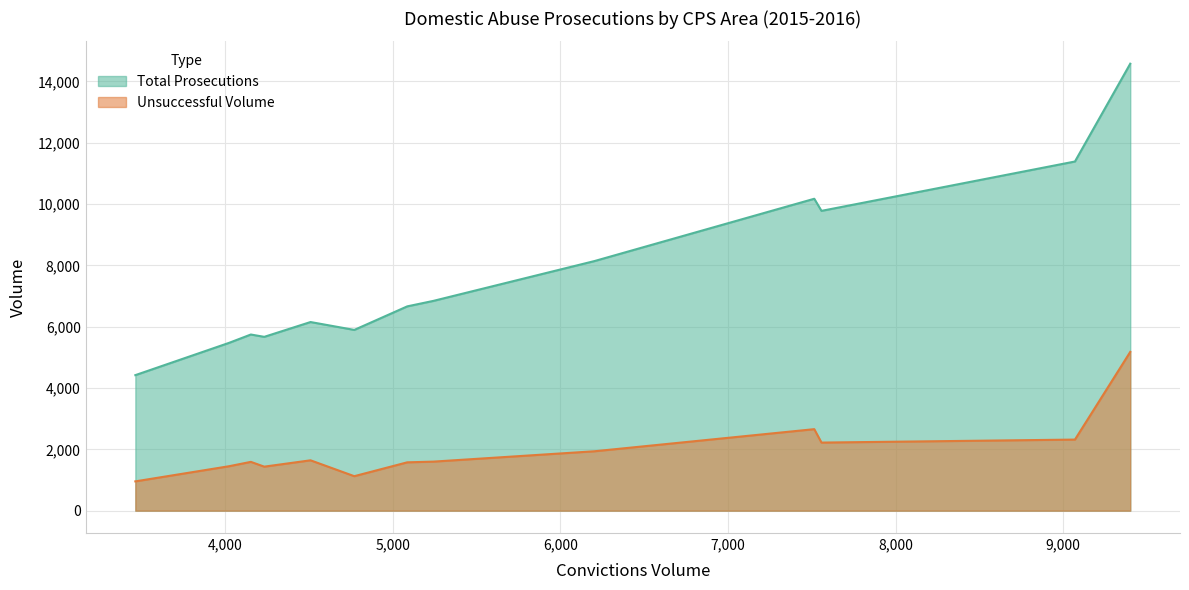

What is the greatest value displayed?

14579